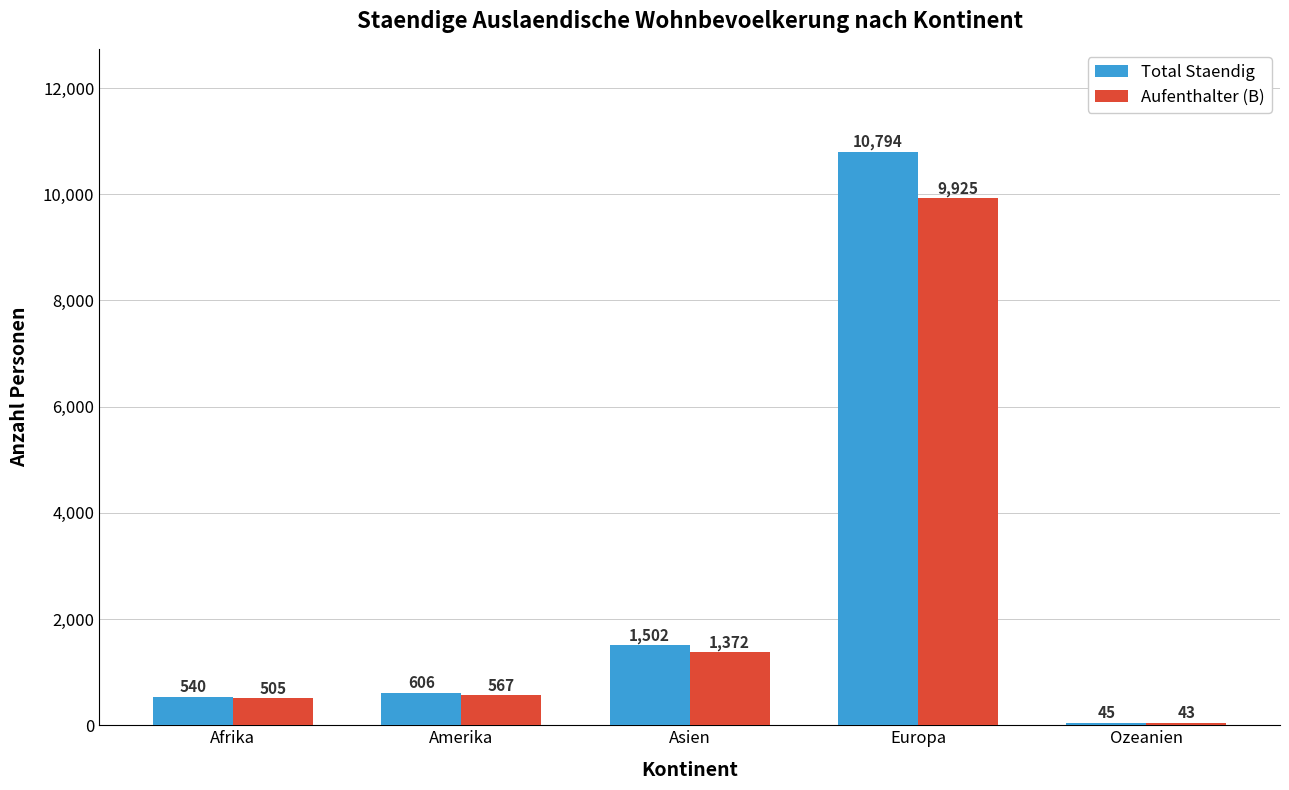

Is the value of Aufenthalter (B) at Ozeanien greater than the value of Total Staendig at Afrika?

No